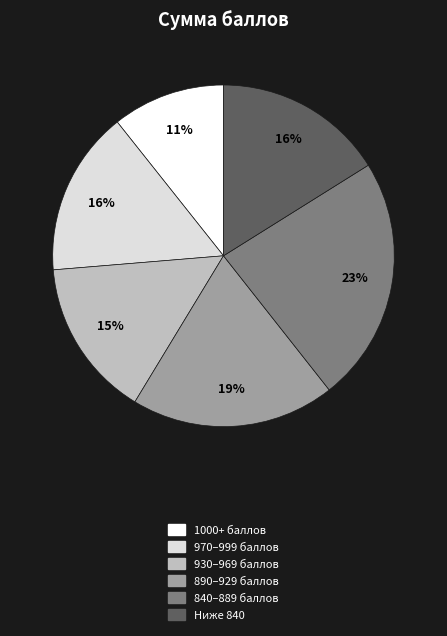

Which has a higher value, Ниже 840 or 890–929 баллов?

890–929 баллов